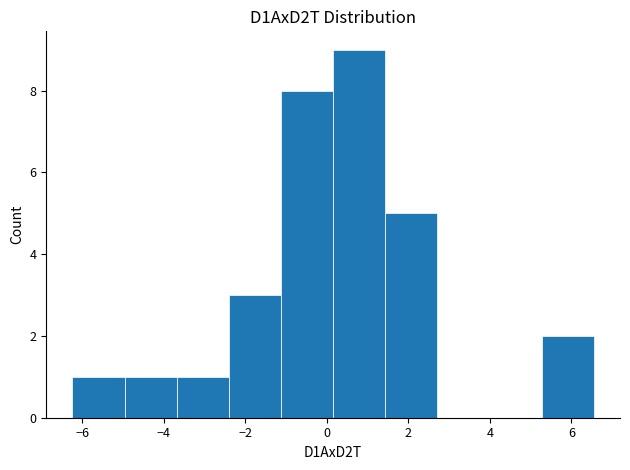

How tall is the bar that spans -5.0 to -3.6 on the x-axis? Neither the bar edges nor the heights are printed on the chart, so give them approximately, as read against the axes.

1